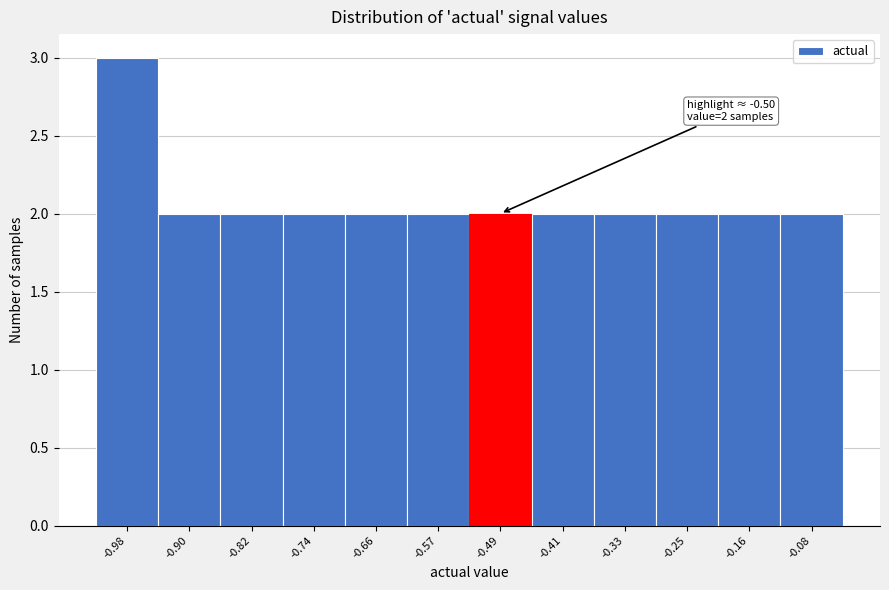

Which range on the x-axis has the tallest bar?

-1.03 to -0.94